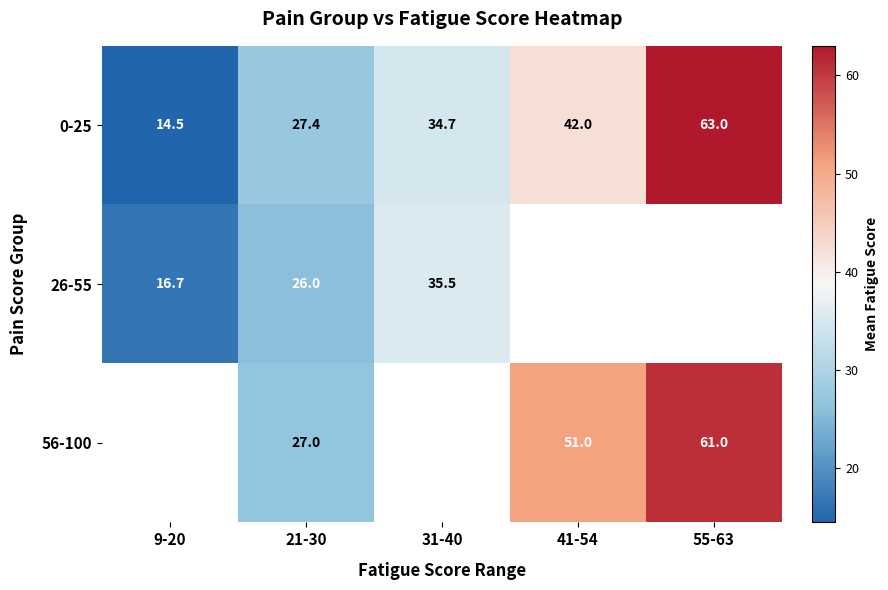

Is it true that 56-100 equals 51.0 at 41-54?

True